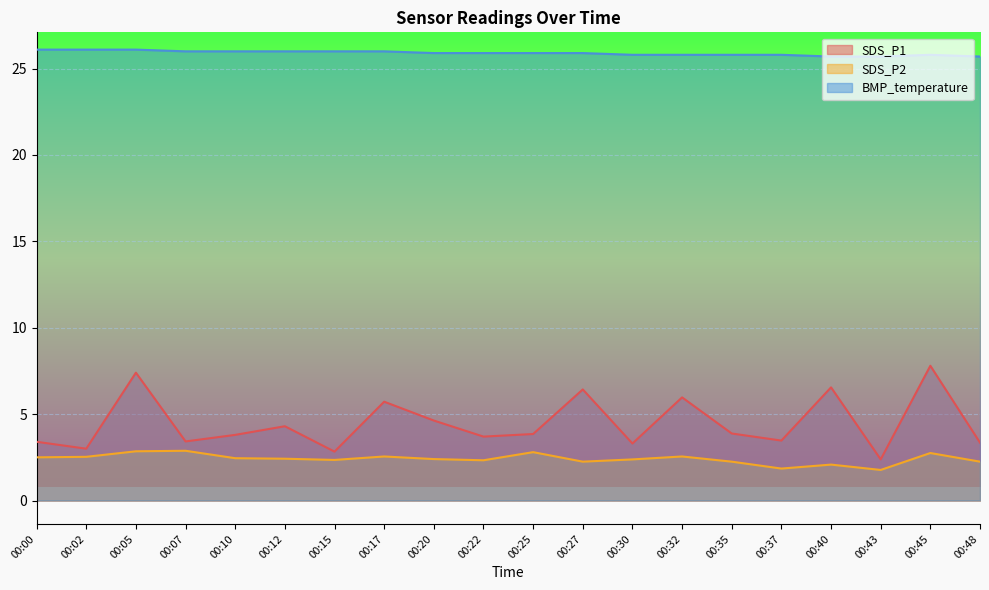

True or false: BMP_temperature and SDS_P2 intersect in this chart.

False